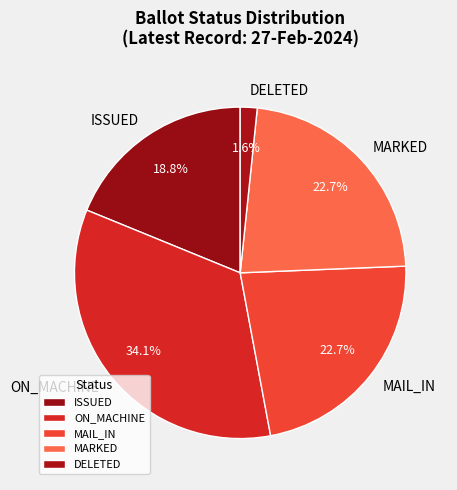

Is there any slice that represents more than half of the pie?

No